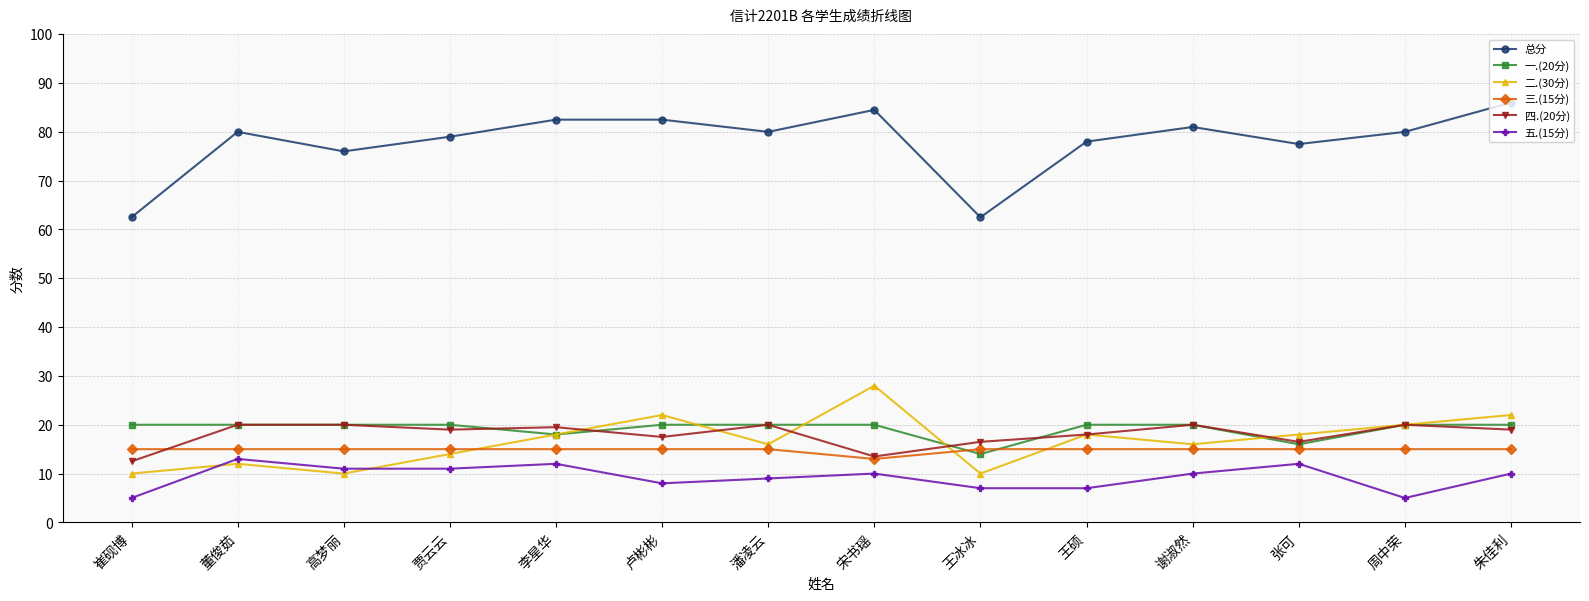

How many data points does each series have?

14